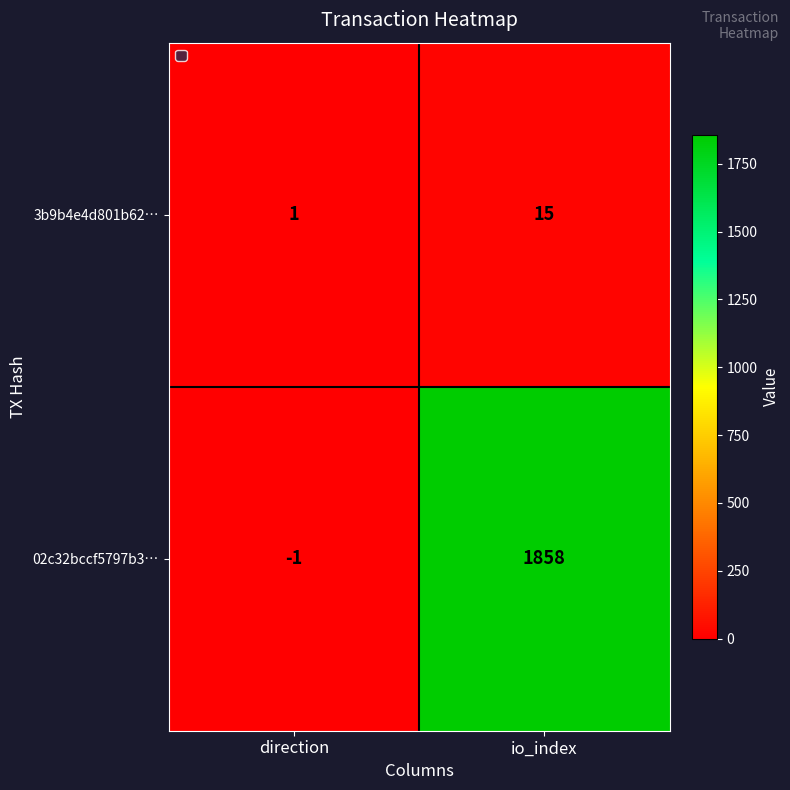

What is the difference between the maximum and minimum values in the 3b9b4e4d801b62… series?

14